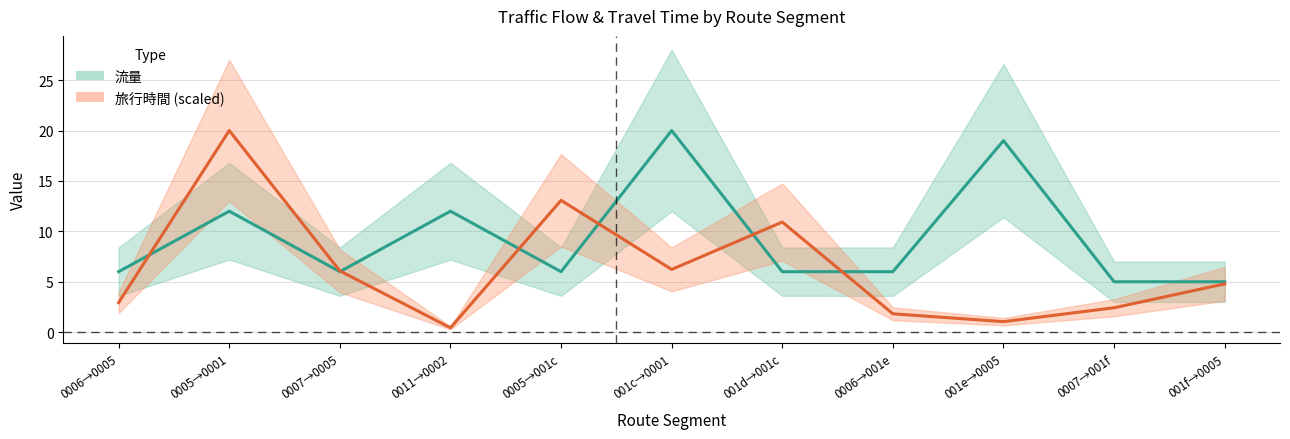

Reading right to left, list all the values displayed in this chart.

流量: 001f→0005=5.0	0007→001f=5.0	001e→0005=19.0	0006→001e=6.0	001d→001c=6.0	001c→0001=20.0	0005→001c=6.0	0011→0002=12.0	0007→0005=6.0	0005→0001=12.0	0006→0005=6.0
旅行時間 (scaled): 001f→0005=4.8	0007→001f=2.4	001e→0005=1.0	0006→001e=1.8	001d→001c=10.9	001c→0001=6.2	0005→001c=13.1	0011→0002=0.4	0007→0005=6.1	0005→0001=20.0	0006→0005=2.9